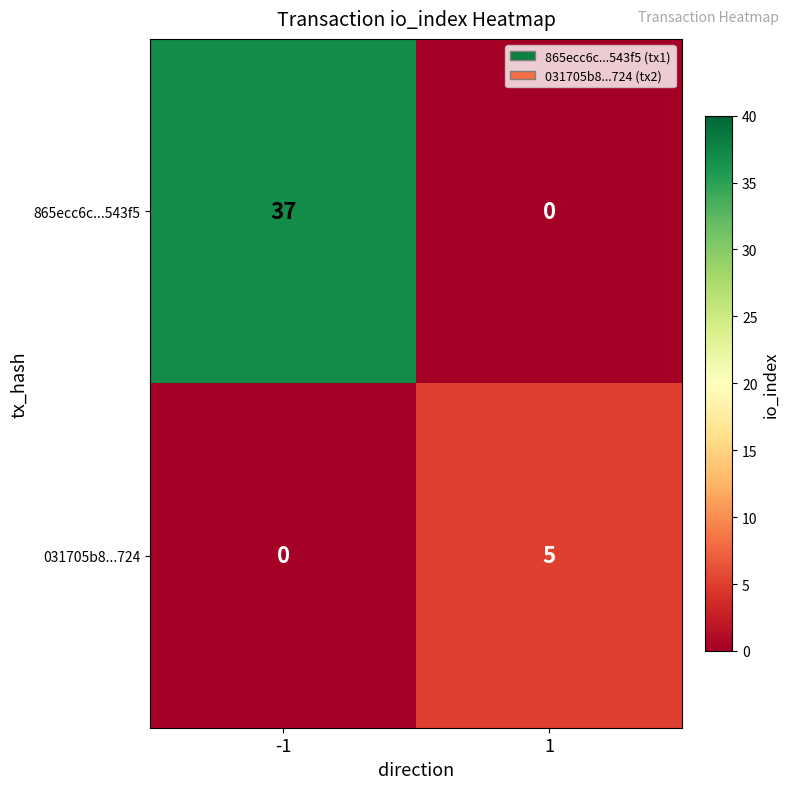

What is the difference between the 865ecc6c...543f5 values at 1 and -1?

37